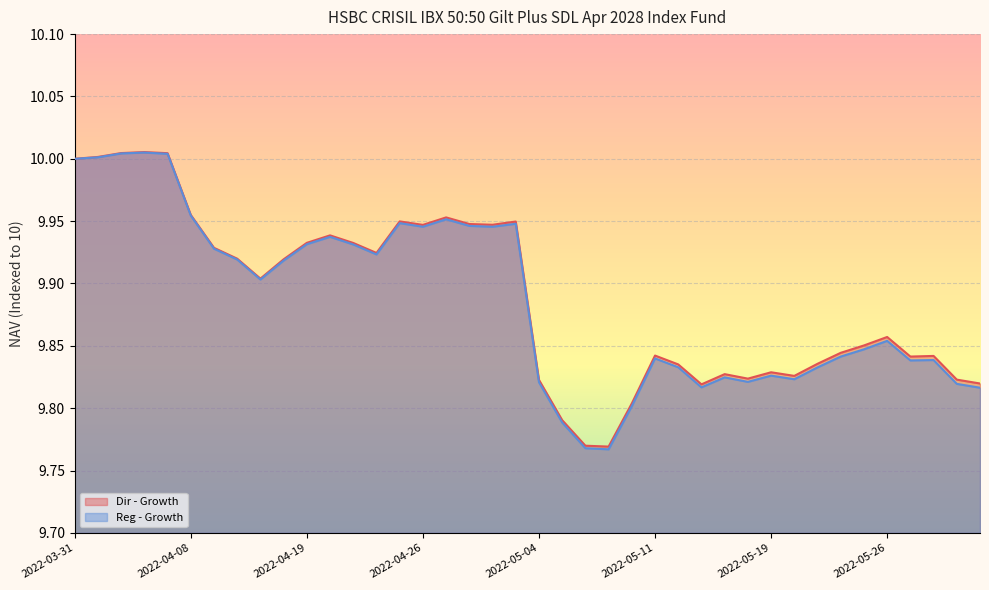

What are all the series names shown in the legend?

Dir - Growth, Reg - Growth